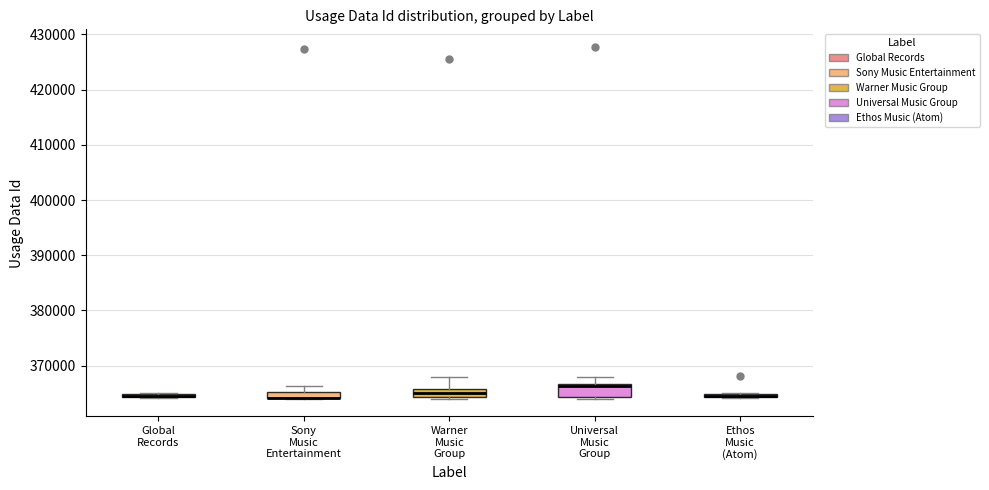

Where is the upper edge of the box for Sony Music Entertainment on the y-axis? The values are not printed on the chart, so give them approximately, as read against the axis.

365000